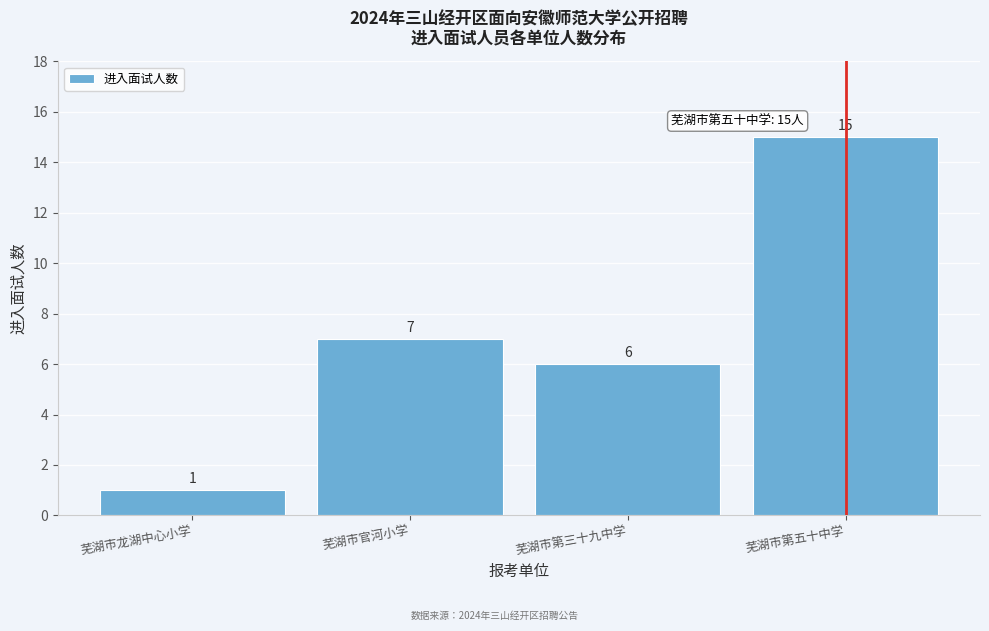

Reading left to right, transcribe all the data shown in this chart.

1	7	6	15